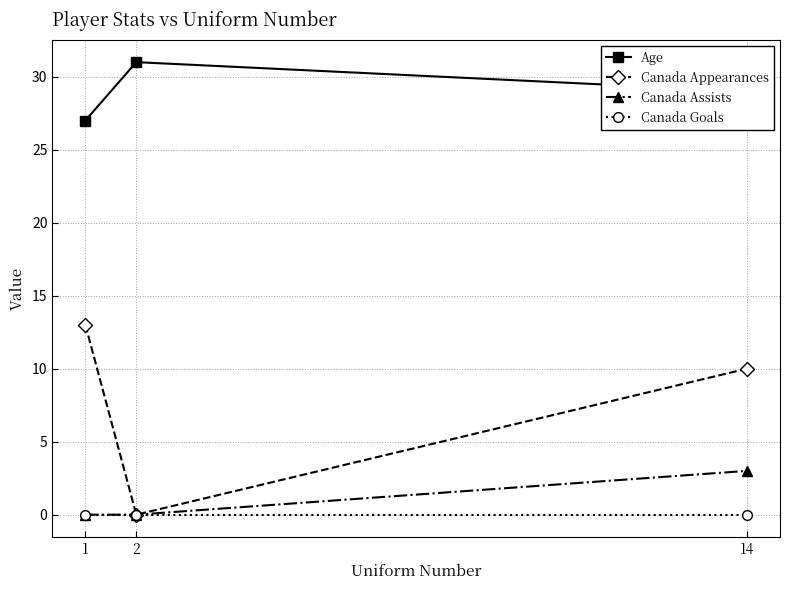

Which series has the largest range (max minus min)?

Canada Appearances